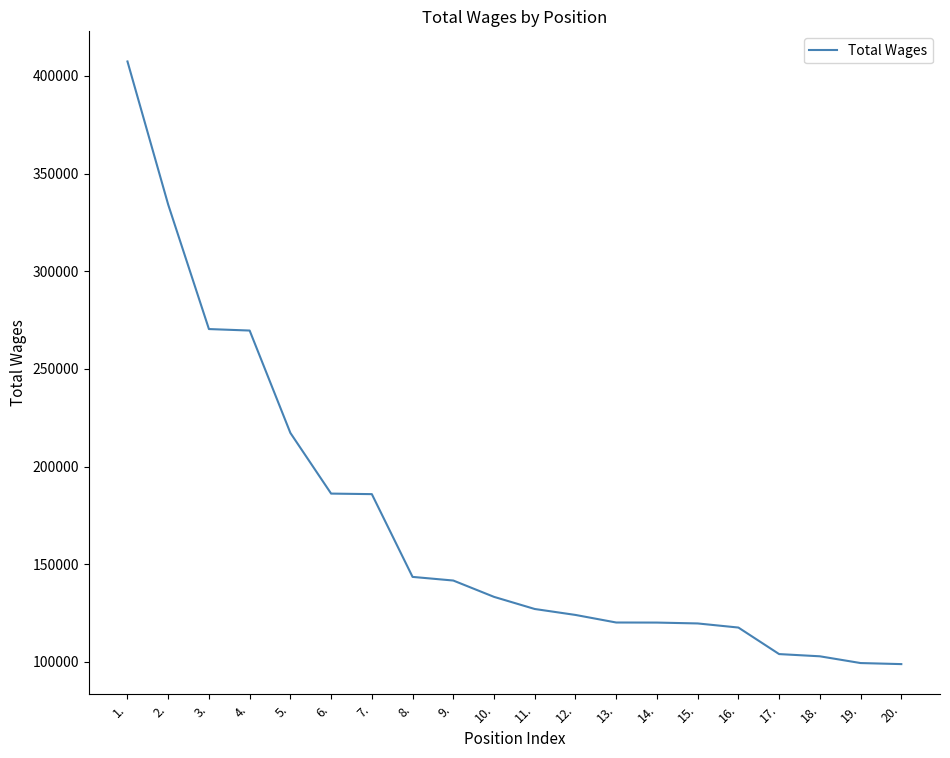

What is the sum of all values?

3422599